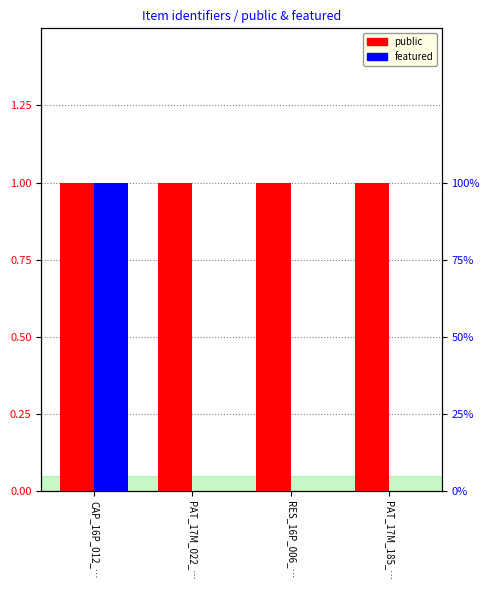

Reading left to right, list all the values displayed in this chart.

public: CAP_16P_012_…=1	PAT_17M_022_…=1	RES_16P_006_…=1	PAT_17M_185_…=1
featured: CAP_16P_012_…=1	PAT_17M_022_…=0	RES_16P_006_…=0	PAT_17M_185_…=0